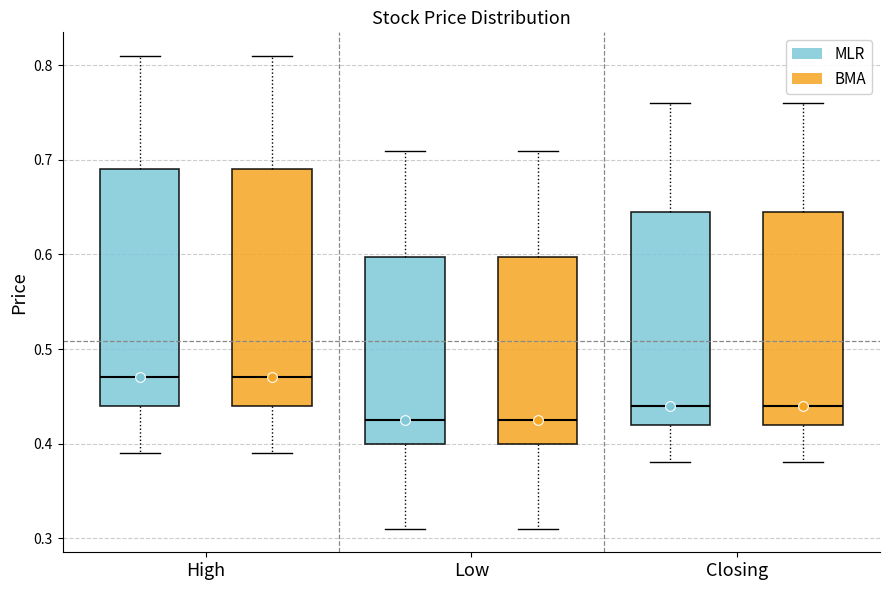

Reading left to right, read every box against the y-axis: the position of its median line, the range the box covers, and the ends of its whiskers. The values are not printed on the chart, so give them approximately, as read against the axis.

High (MLR): median 0.47, box 0.44 to 0.69, whiskers 0.39 to 0.81
High (BMA): median 0.47, box 0.44 to 0.69, whiskers 0.39 to 0.81
Low (MLR): median 0.43, box 0.40 to 0.60, whiskers 0.31 to 0.71
Low (BMA): median 0.43, box 0.40 to 0.60, whiskers 0.31 to 0.71
Closing (MLR): median 0.44, box 0.42 to 0.65, whiskers 0.38 to 0.76
Closing (BMA): median 0.44, box 0.42 to 0.65, whiskers 0.38 to 0.76